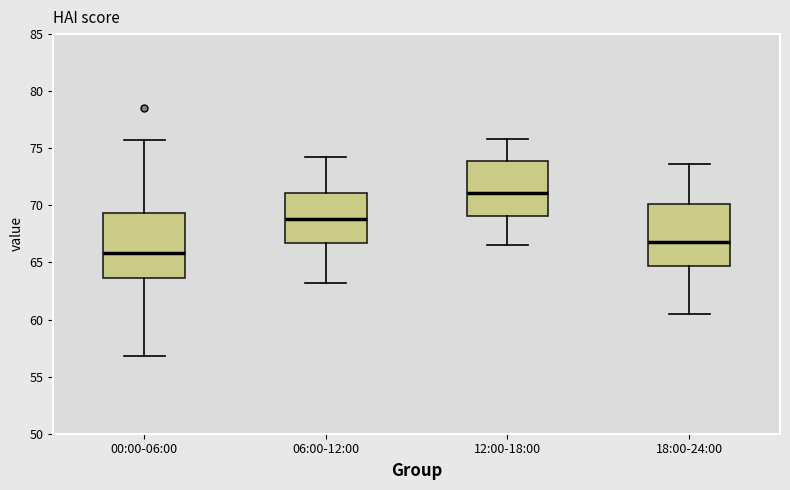

Where does the lower whisker of the box for 06:00-12:00 end on the y-axis? The values are not printed on the chart, so give them approximately, as read against the axis.

63.0